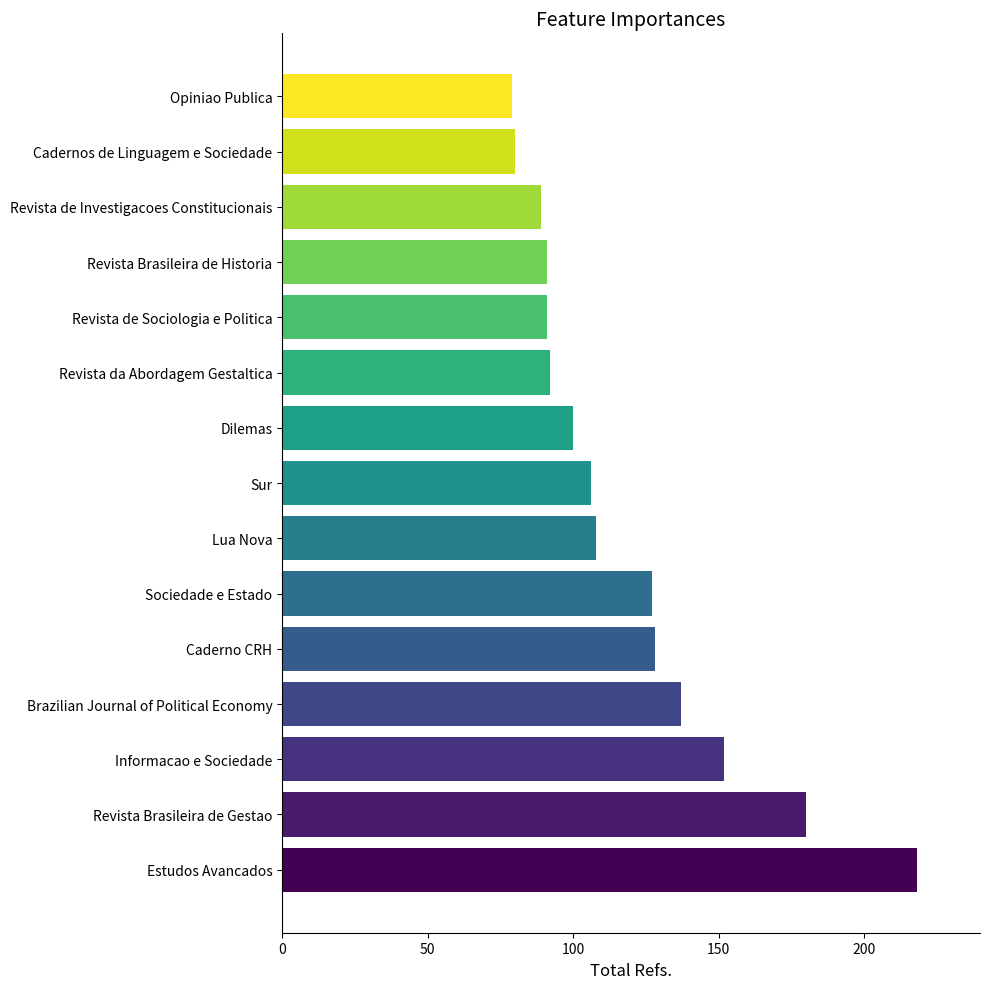

How many bars are there in total?

15